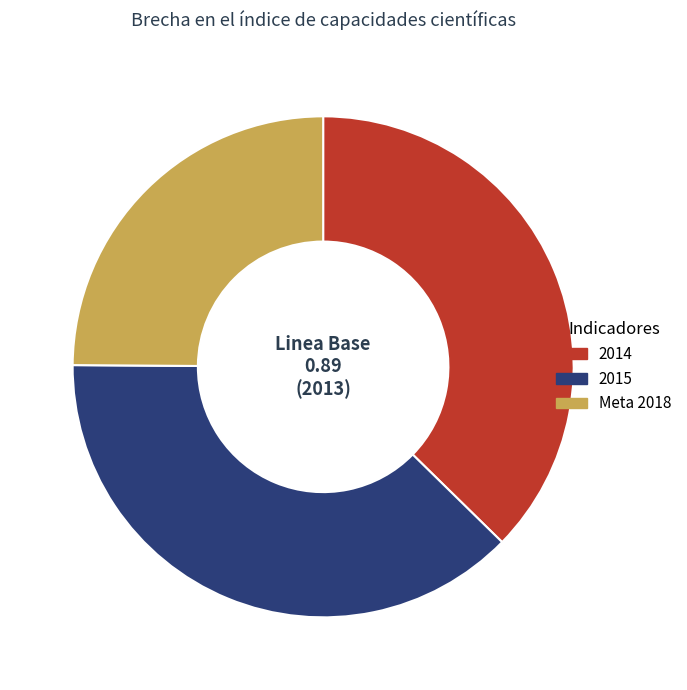

True or false: 2014 accounts for 47% of the total.

False